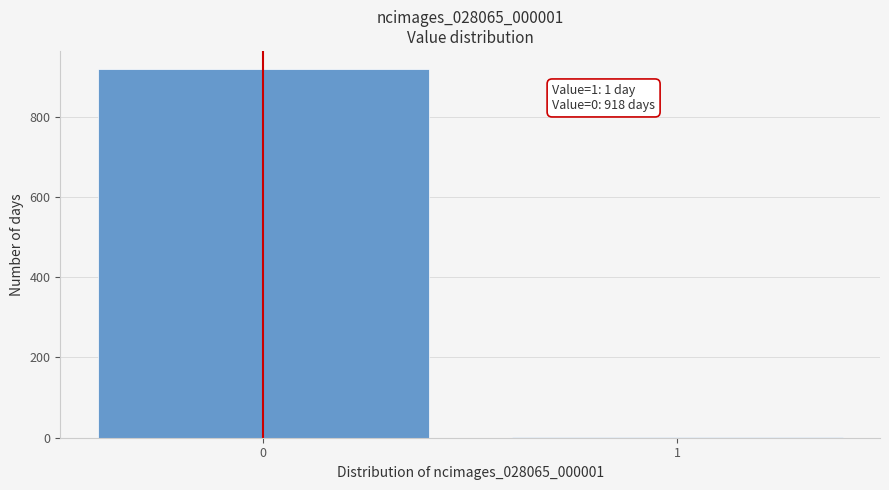

Reading left to right, transcribe all the data shown in this chart.

0=918	1=1